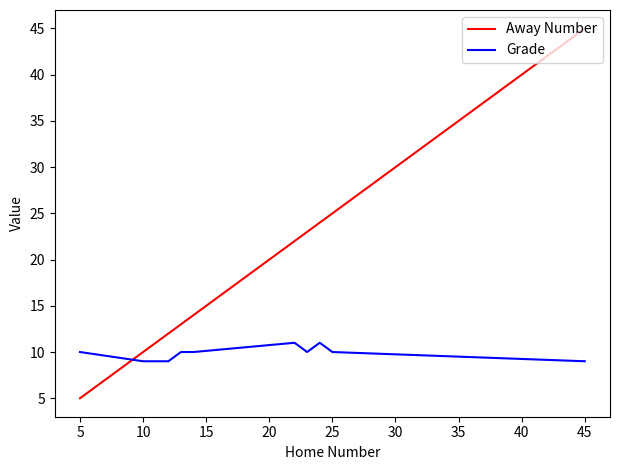

Which series has the largest total across all categories?

Away Number